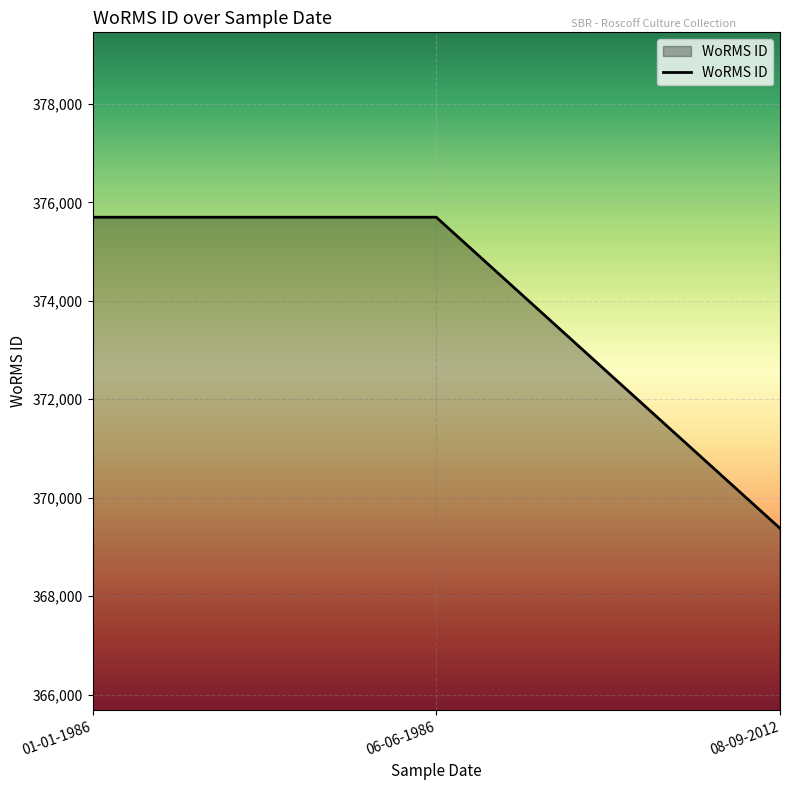

Which has a higher value, 08-09-2012 or 01-01-1986?

01-01-1986